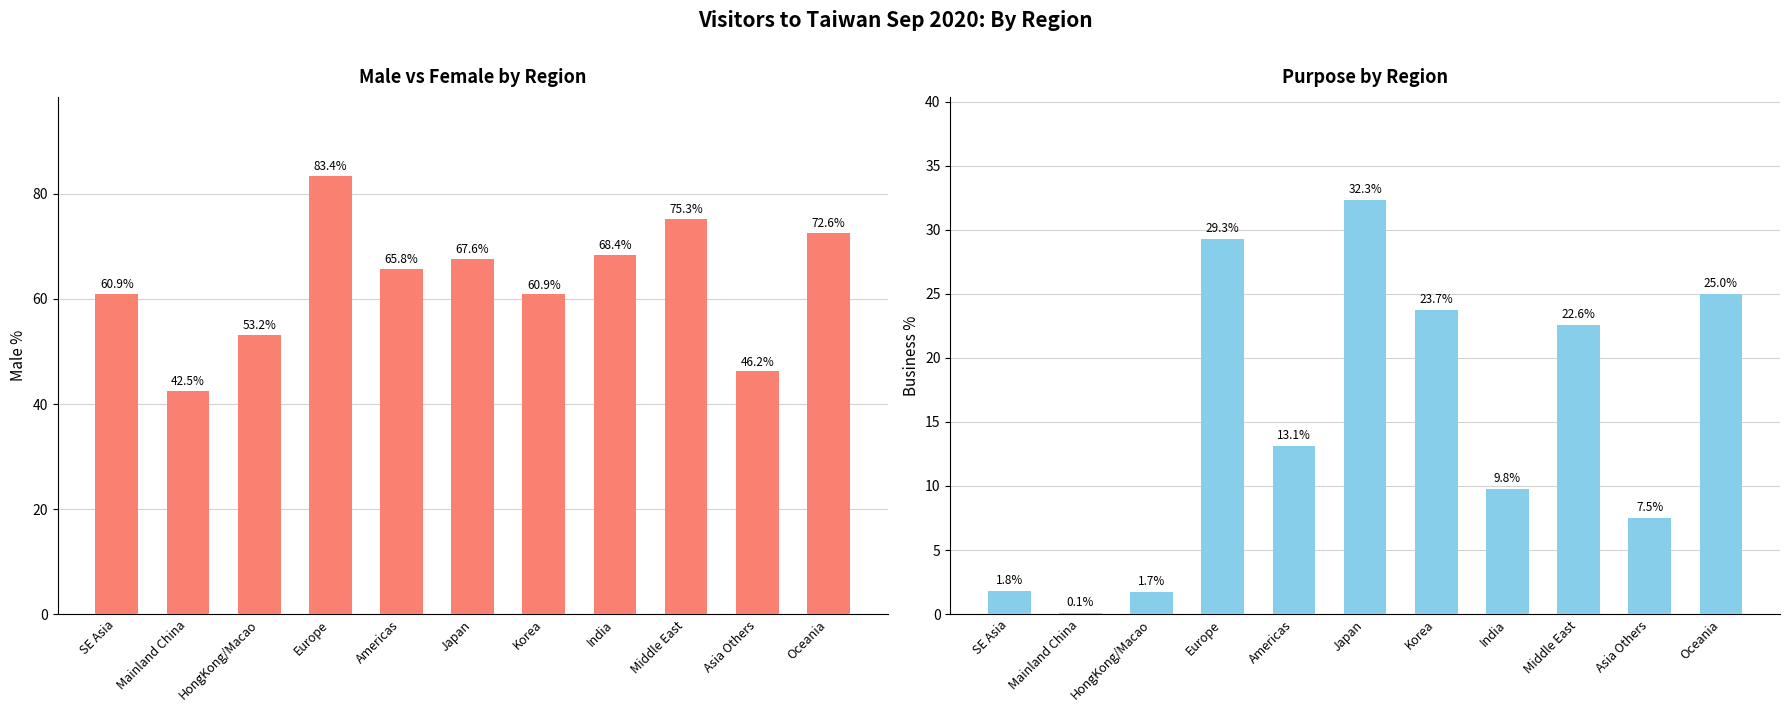

True or false: Male % has a value of 46.2 at Asia Others.

True